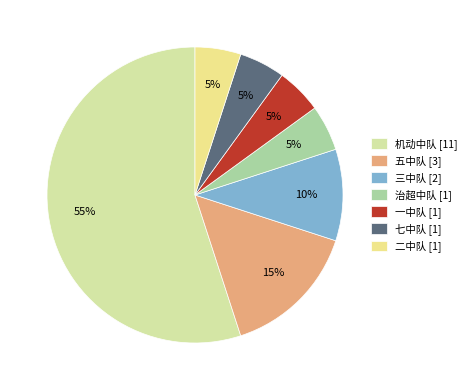

To the nearest percent, what is the difference between the 机动中队 and 治超中队 slice percentages?

50%